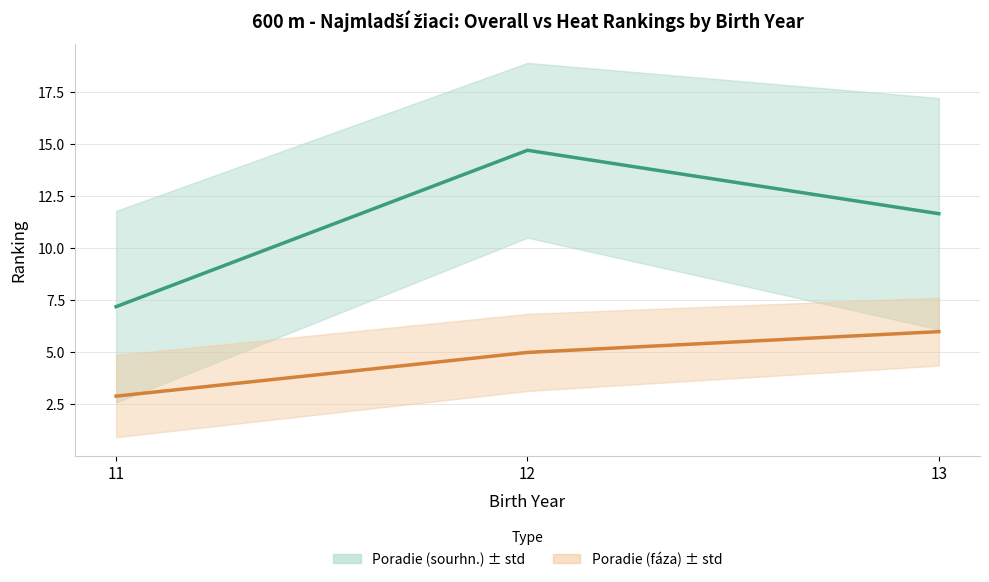

What is the maximum value shown in the chart?

14.7